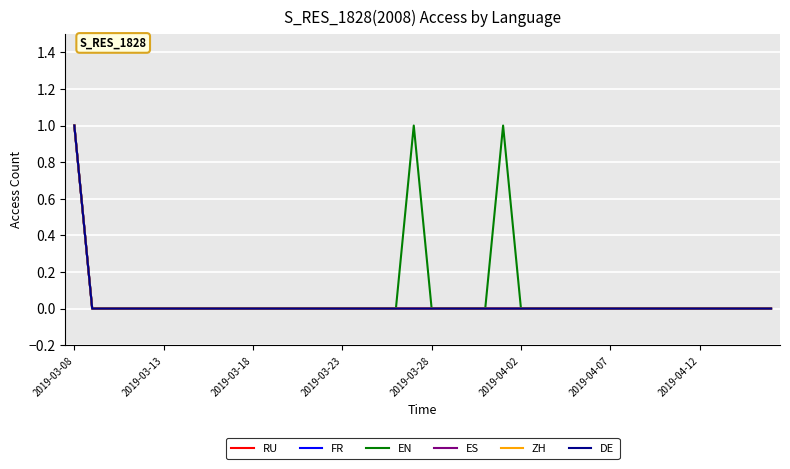

Reading right to left, list all the values displayed in this chart.

RU: 0	0	0	0	0	0	0	0	0	0	0	0	0	0	0	0	0	0	0	0	0	0	0	0	0	0	0	0	0	0	0	0	0	0	0	0	0	0	0	1
FR: 0	0	0	0	0	0	0	0	0	0	0	0	0	0	0	0	0	0	0	0	0	0	0	0	0	0	0	0	0	0	0	0	0	0	0	0	0	0	0	1
EN: 0	0	0	0	0	0	0	0	0	0	0	0	0	0	0	1	0	0	0	0	1	0	0	0	0	0	0	0	0	0	0	0	0	0	0	0	0	0	0	1
ES: 0	0	0	0	0	0	0	0	0	0	0	0	0	0	0	0	0	0	0	0	0	0	0	0	0	0	0	0	0	0	0	0	0	0	0	0	0	0	0	1
ZH: 0	0	0	0	0	0	0	0	0	0	0	0	0	0	0	0	0	0	0	0	0	0	0	0	0	0	0	0	0	0	0	0	0	0	0	0	0	0	0	1
DE: 0	0	0	0	0	0	0	0	0	0	0	0	0	0	0	0	0	0	0	0	0	0	0	0	0	0	0	0	0	0	0	0	0	0	0	0	0	0	0	1